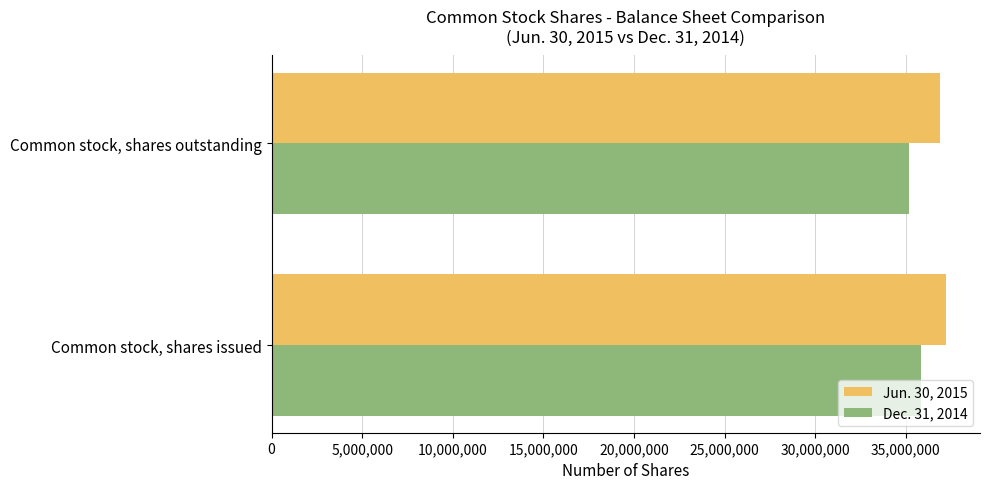

Is the value of Dec. 31, 2014 at Common stock, shares issued greater than the value of Jun. 30, 2015 at Common stock, shares issued?

No